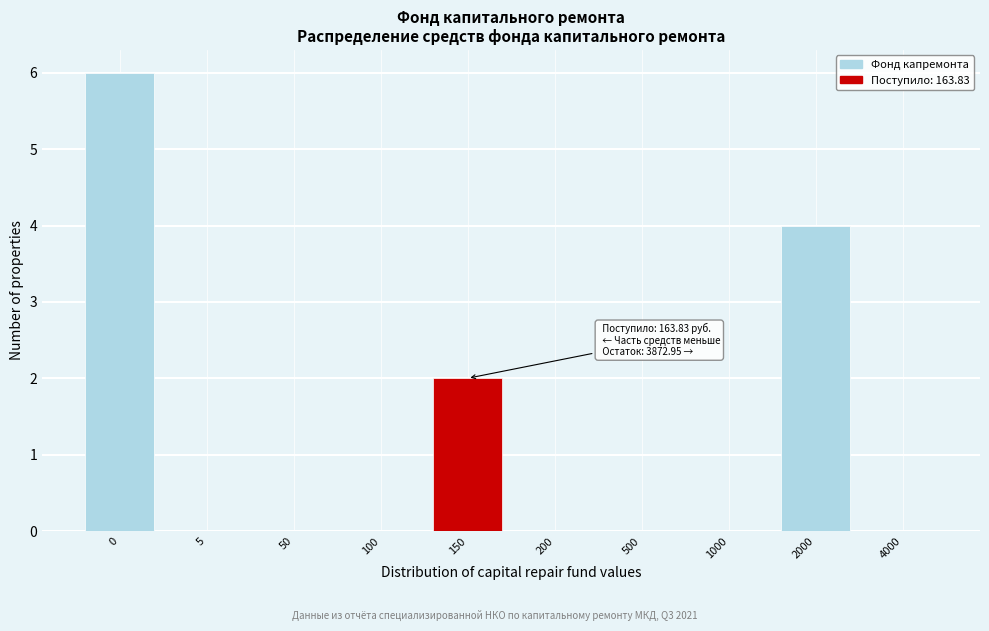

Reading right to left, list all the values displayed in this chart.

4000=0	2000=4	1000=0	500=0	200=0	150=2	100=0	50=0	5=0	0=6